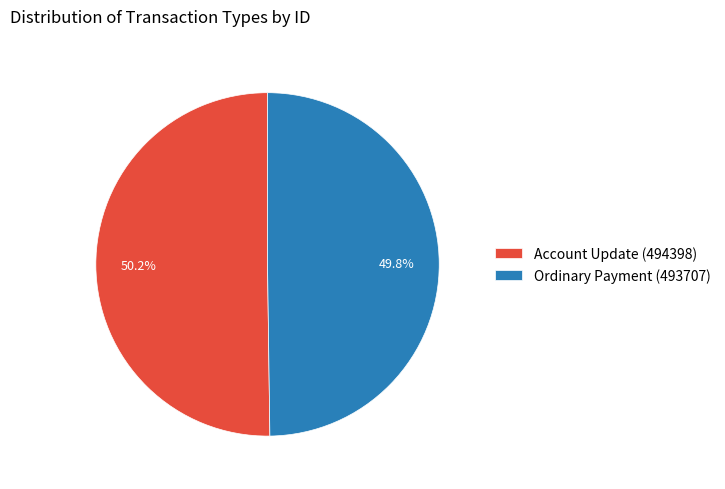

Does any single category account for the majority?

Yes